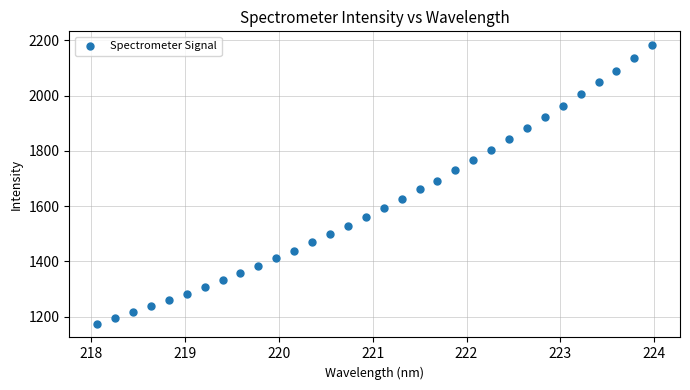

What is the range of Y values (max minus min)?

1006.2